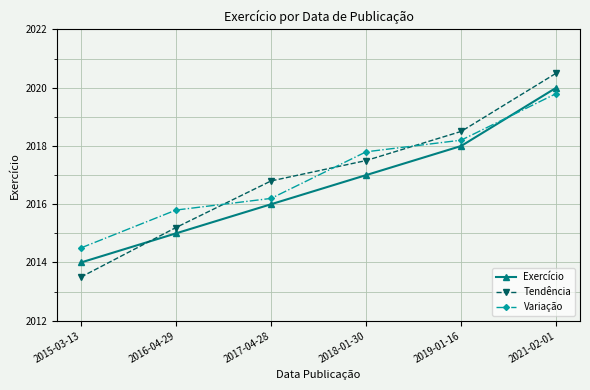

How many data points in Exercício are less than 2017?

3